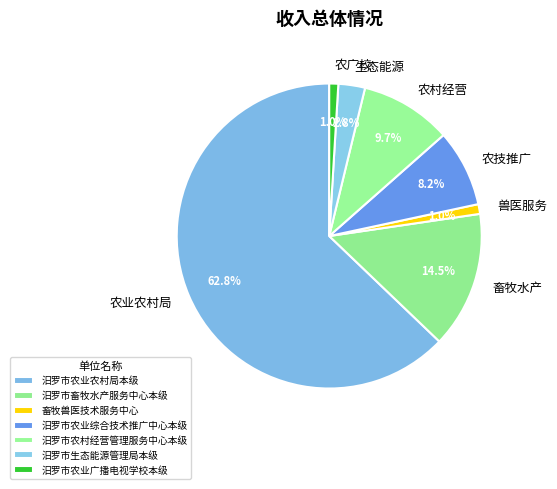

To the nearest percent, what is the difference between the 汨罗市生态能源管理局本级 and 汨罗市农业广播电视学校本级 slice percentages?

2%